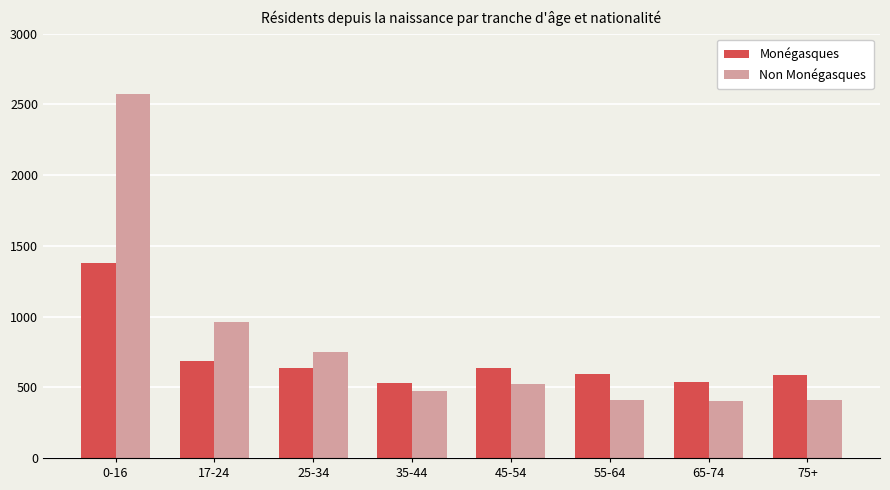

Rank the series by their maximum value, from lowest to highest.

Monégasques, Non Monégasques